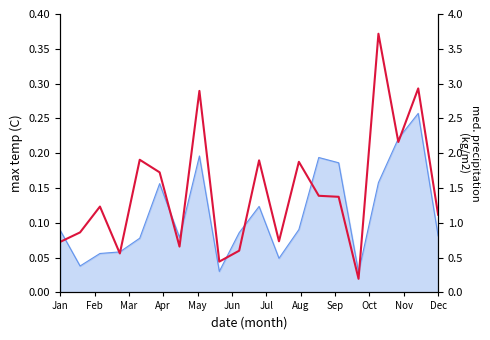

Is it true that the value at Feb is 0.3?

False